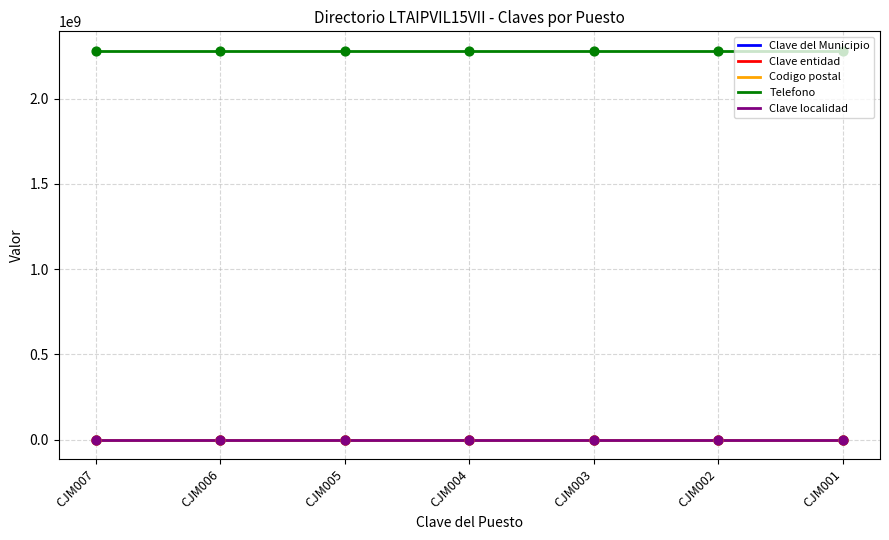

True or false: Telefono and Clave localidad cross at least once.

False